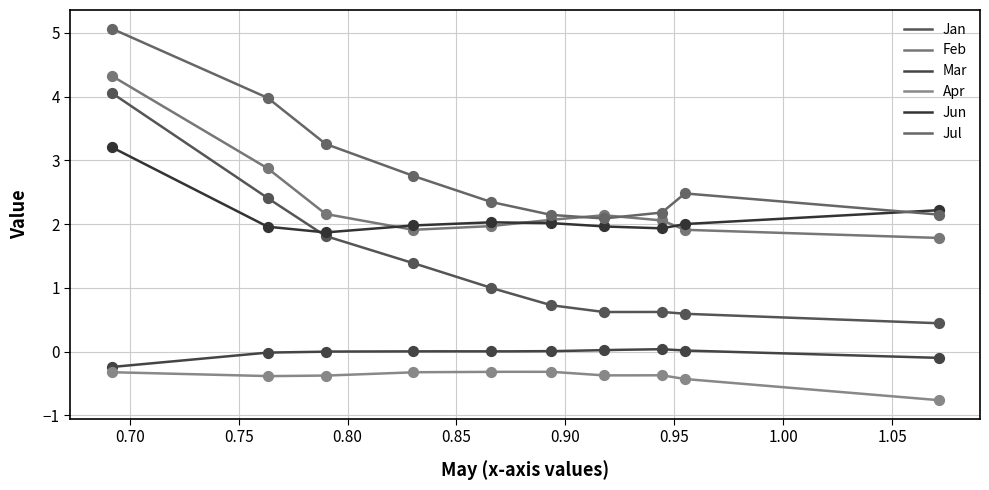

Is the value of Jul at pct05 greater than the value of Apr at pct95?

Yes